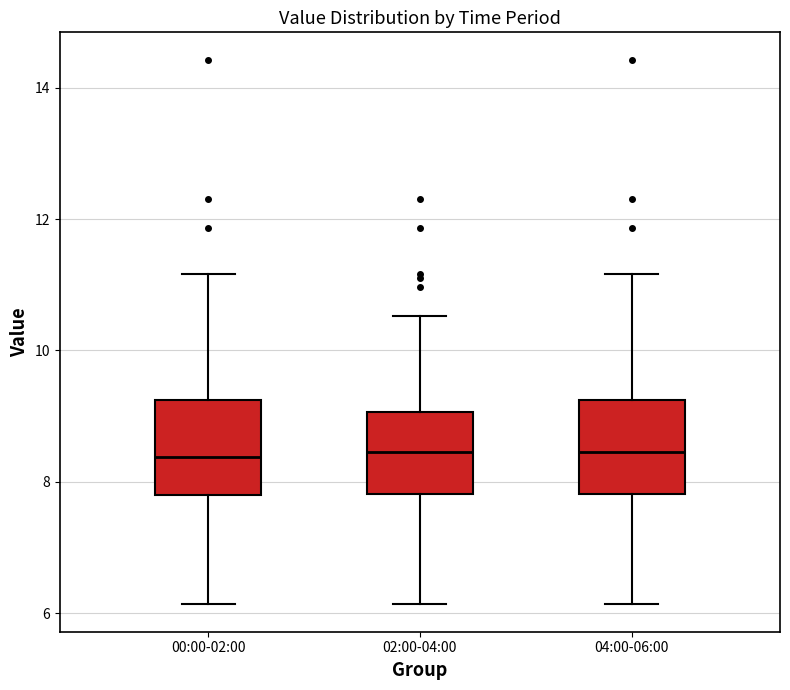

Where is the upper edge of the box for 04:00-06:00 on the y-axis? The values are not printed on the chart, so give them approximately, as read against the axis.

9.2